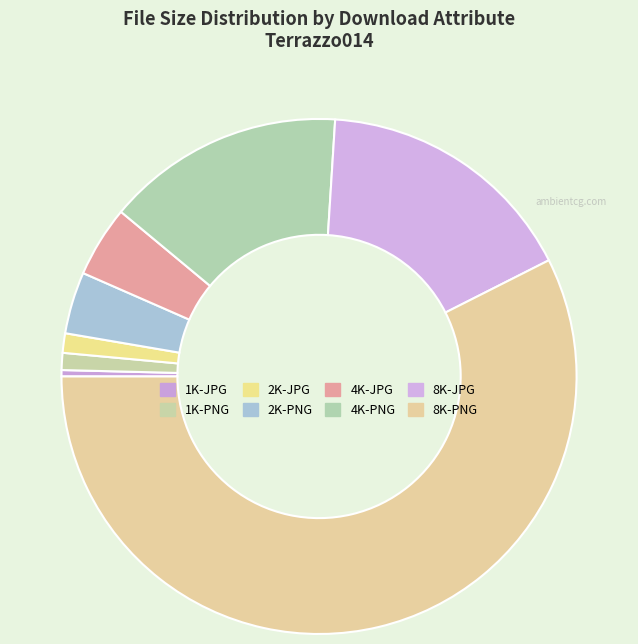

Which slice is the smallest?

1K-JPG